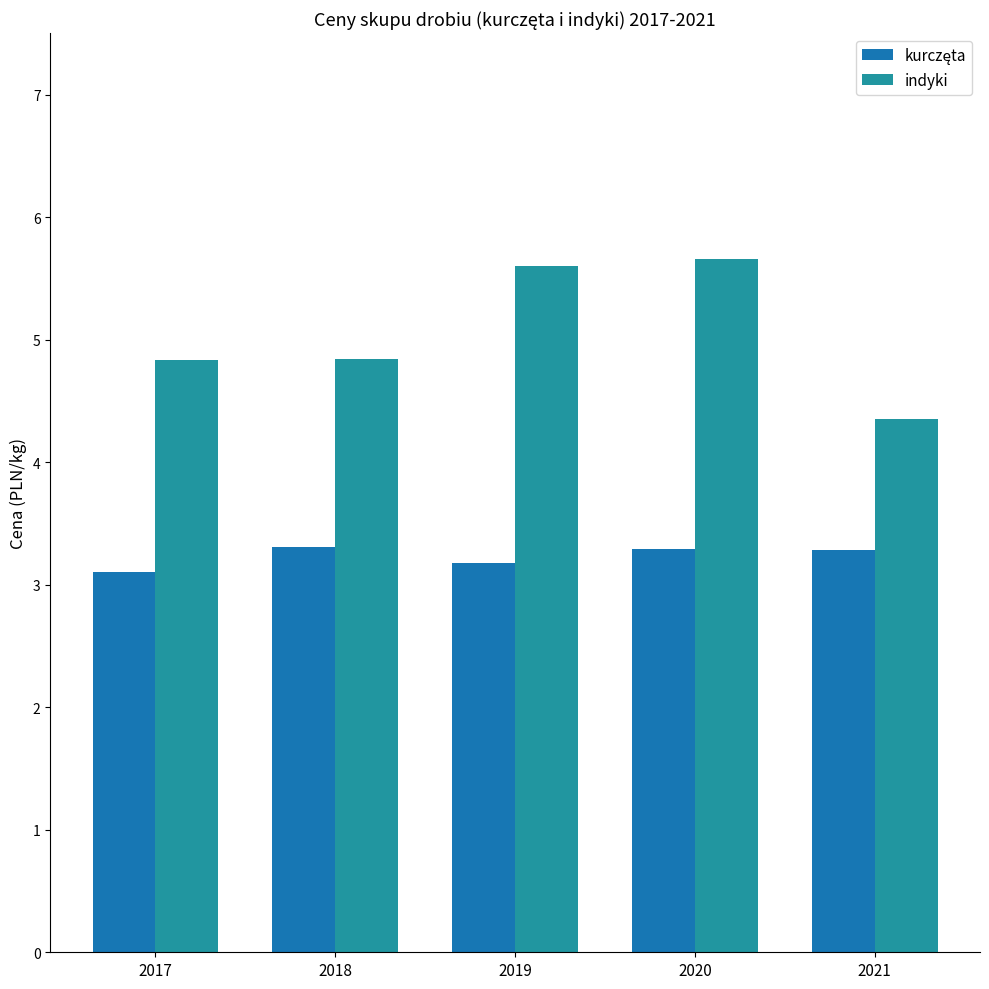

Reading right to left, list all the values displayed in this chart.

kurczęta: 3.3	3.3	3.2	3.3	3.1
indyki: 4.3	5.7	5.6	4.8	4.8